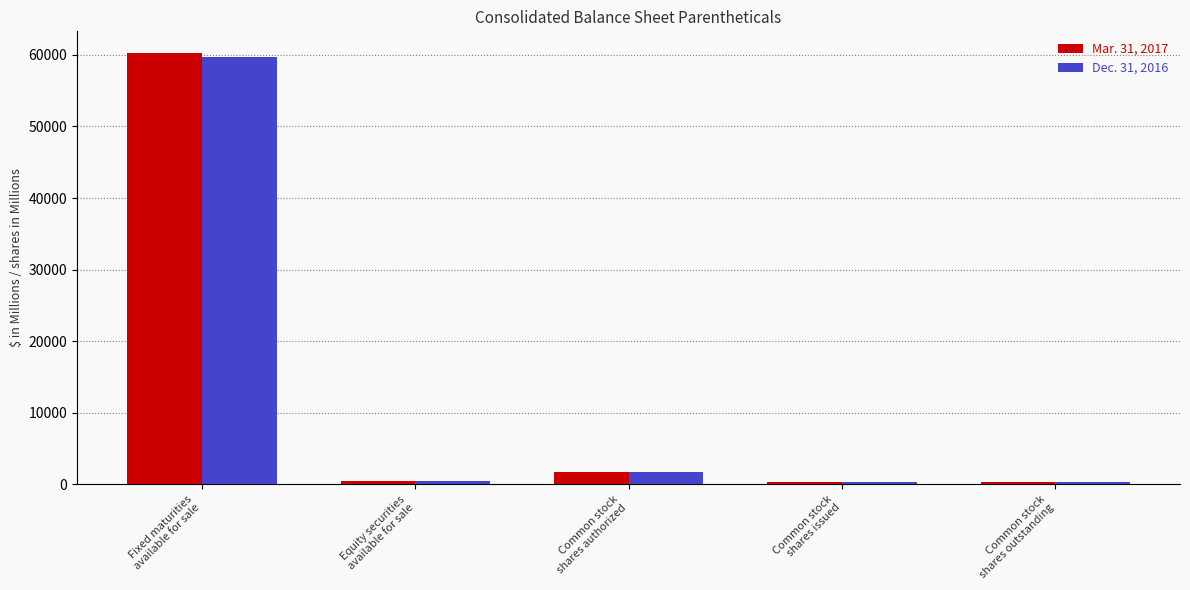

What is the difference between the maximum and minimum values in the Mar. 31, 2017 series?

59989.6